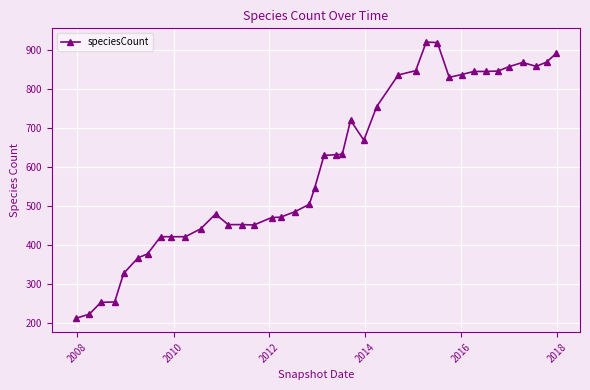

What is the greatest value displayed?

920